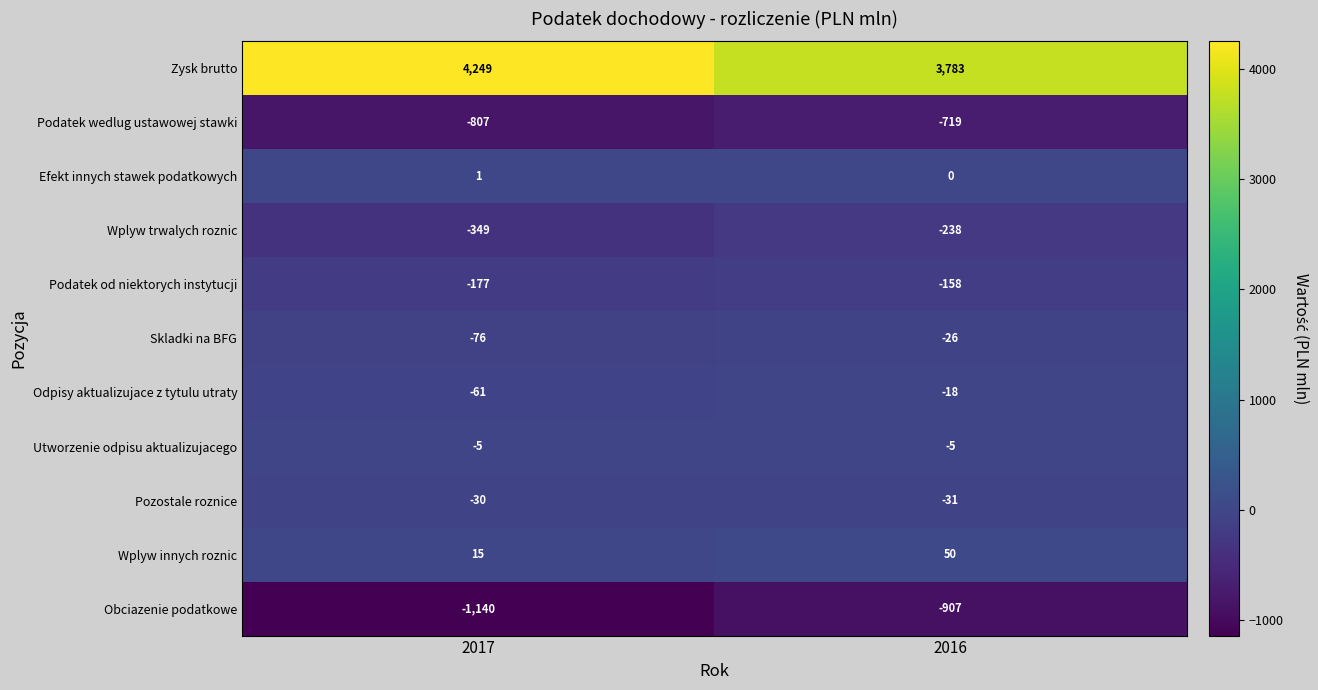

At which category does the chart reach its minimum across all series?

2017